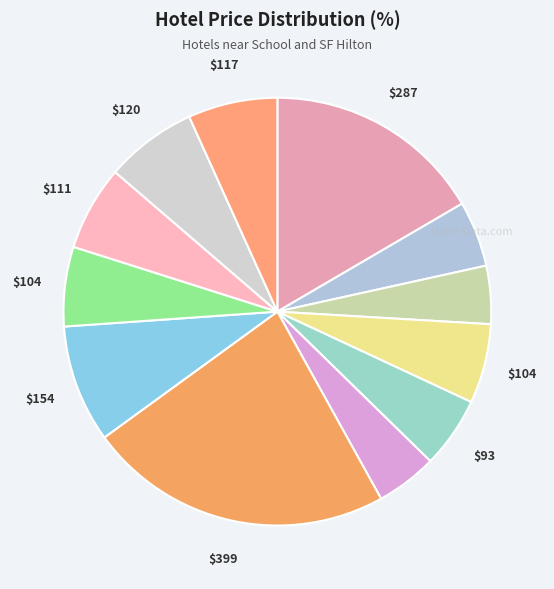

How many slices are in this pie chart?

12